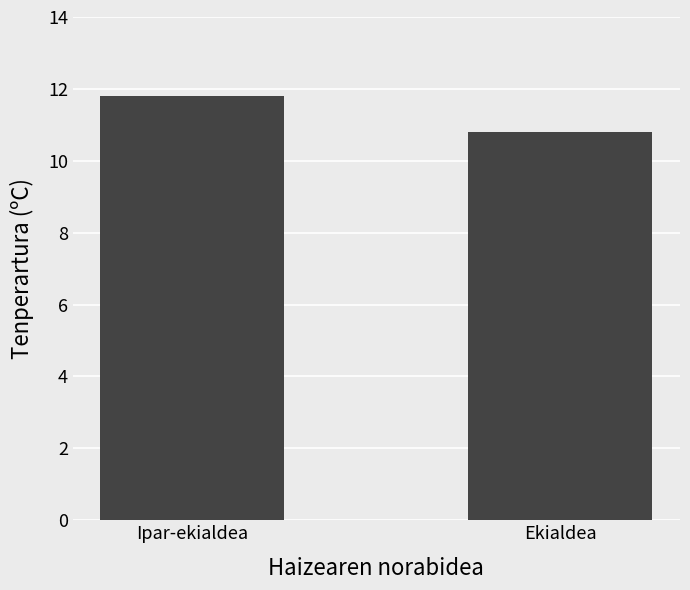

What is the change in value from Ipar-ekialdea to Ekialdea?

-1.0